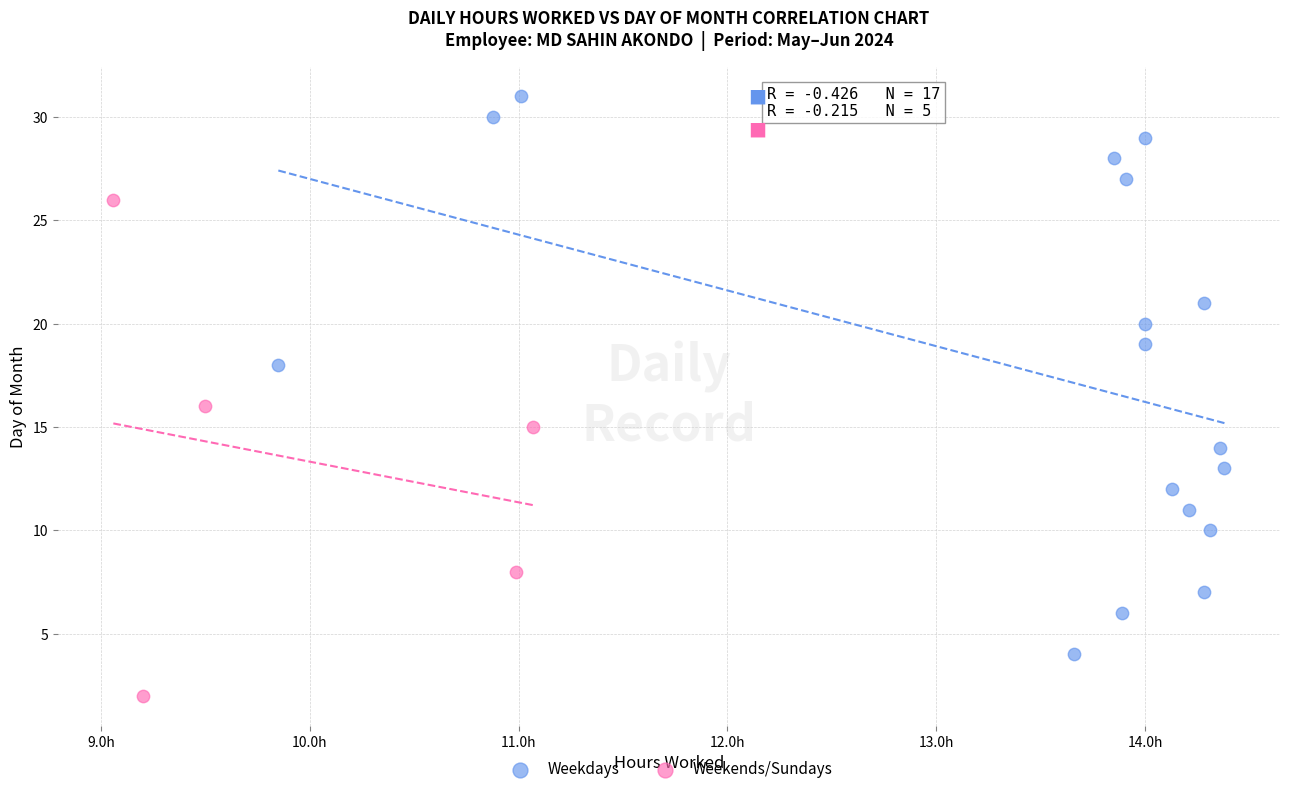

Which series reaches the maximum Y coordinate?

Weekdays